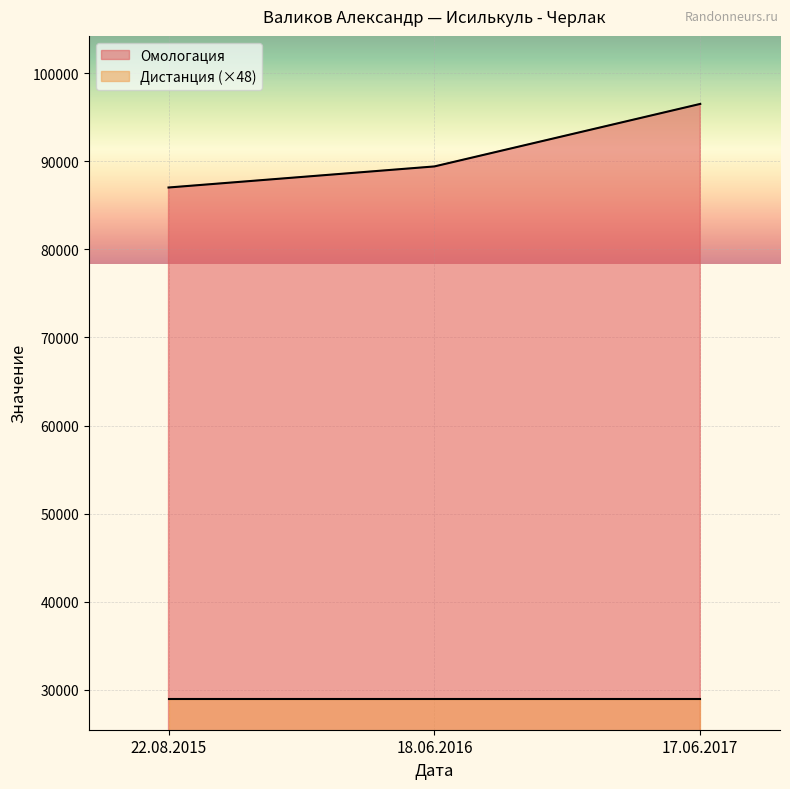

Is it true that the value at 18.06.2016 is 89417?

True